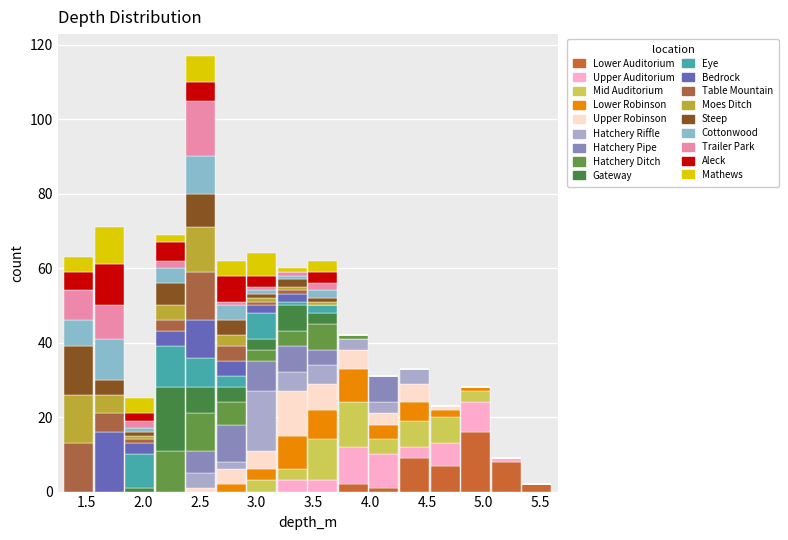

What is the total height of the stacked bar covering 3.20 to 3.45 on the x-axis? Neither the bar edges nor the heights are printed on the chart, so give them approximately, as read against the axes.

60